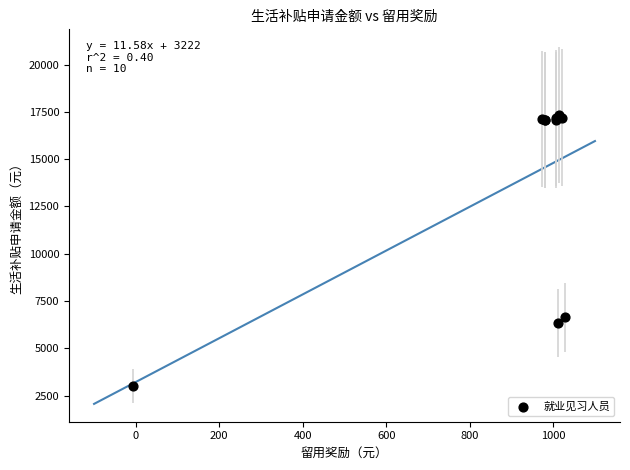

What Y value in the scatter plot is closest to 10173?

6632.0